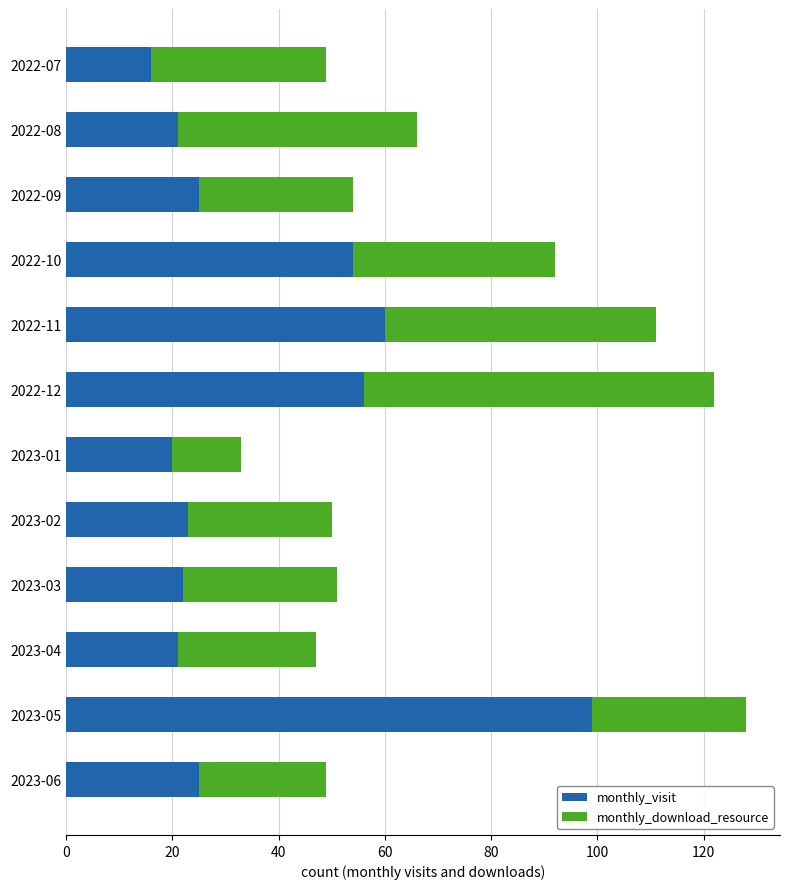

The monthly_visit series shows 12 at 2023-03. True or false?

False